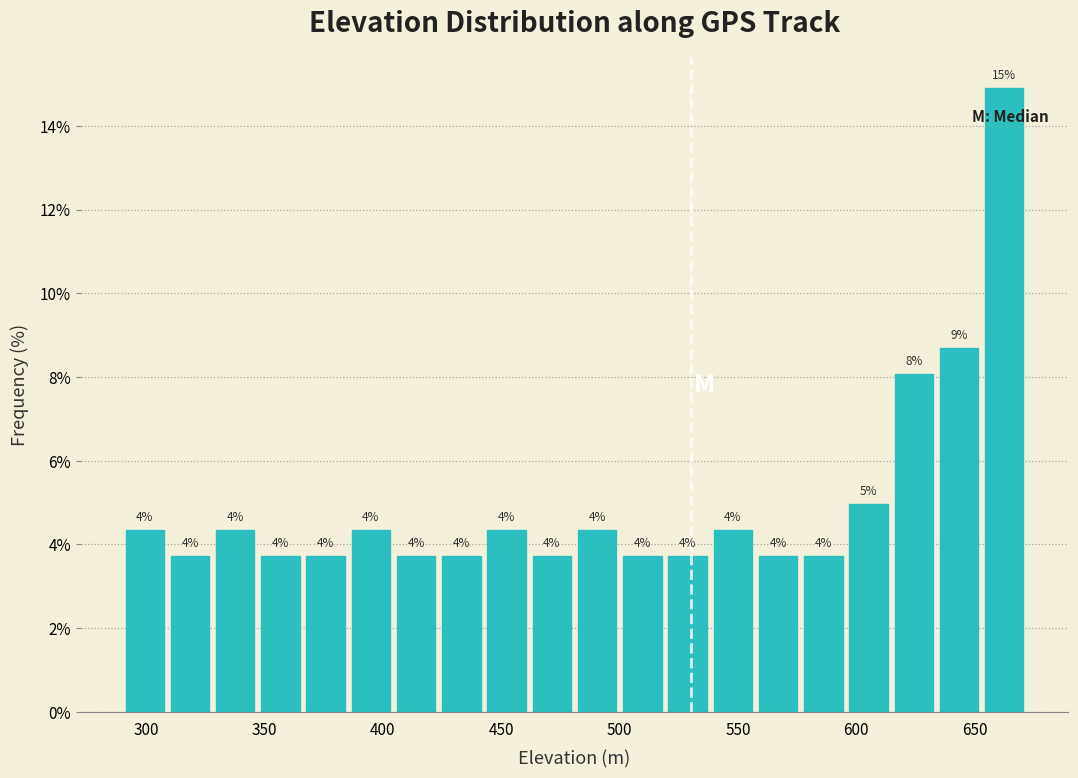

Read against the x-axis, roughly where is the centre of the tallest bar?

660